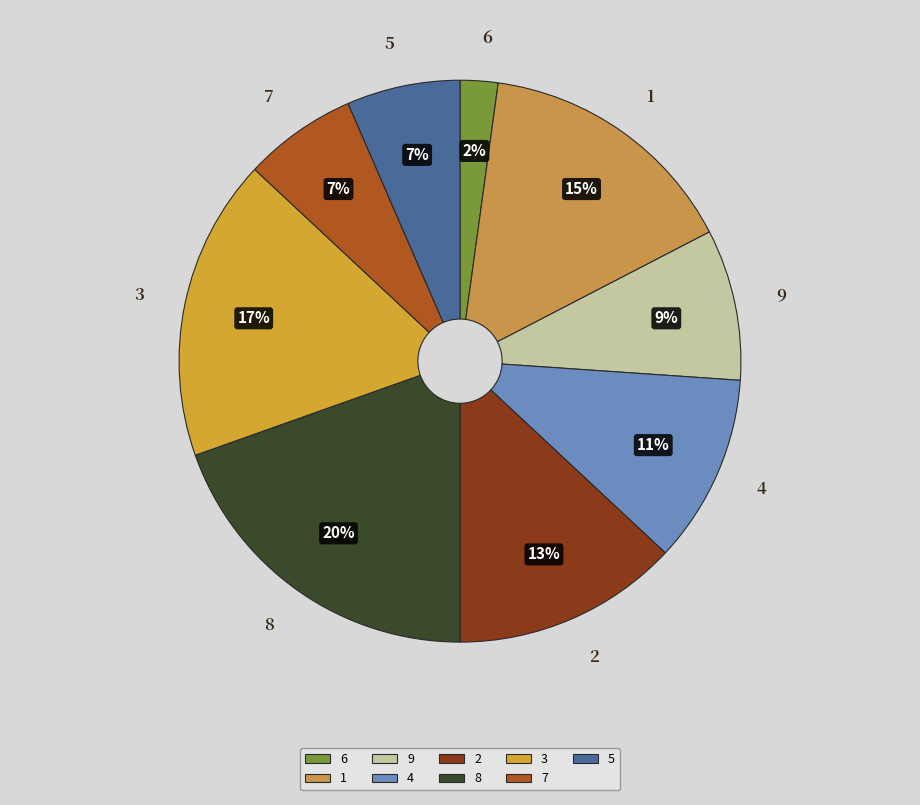

How many segments does this pie chart have?

9